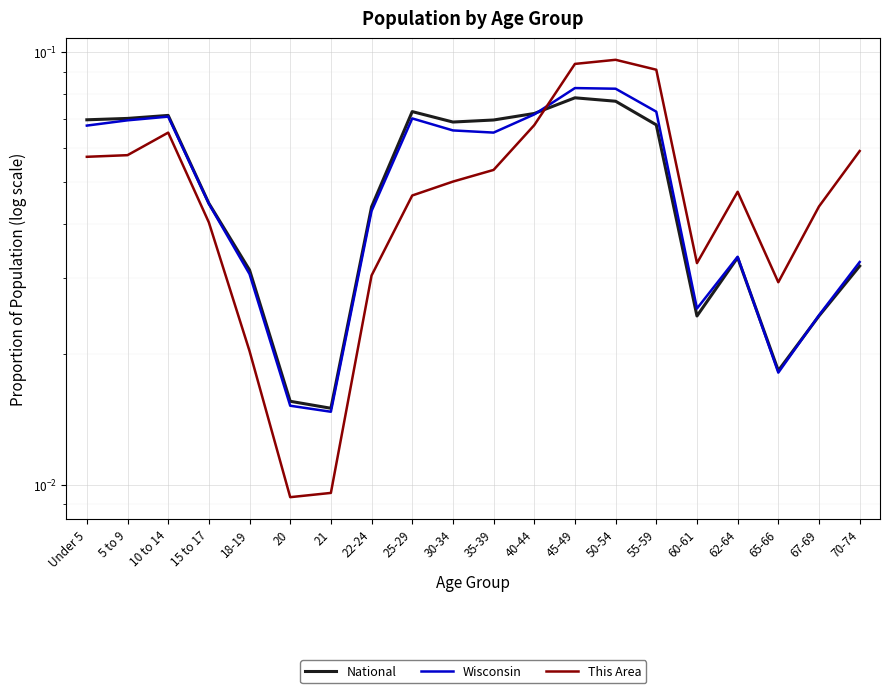

How many series are shown in this chart?

3